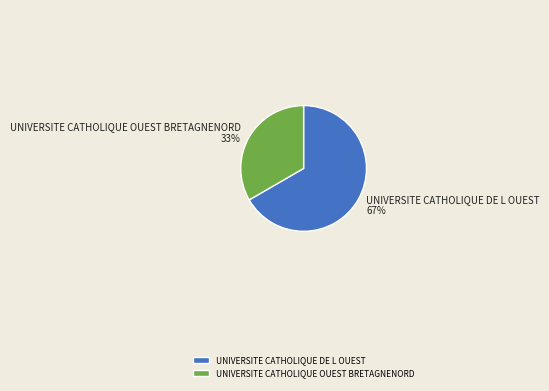

Which category accounts for the majority?

UNIVERSITE CATHOLIQUE DE L OUEST